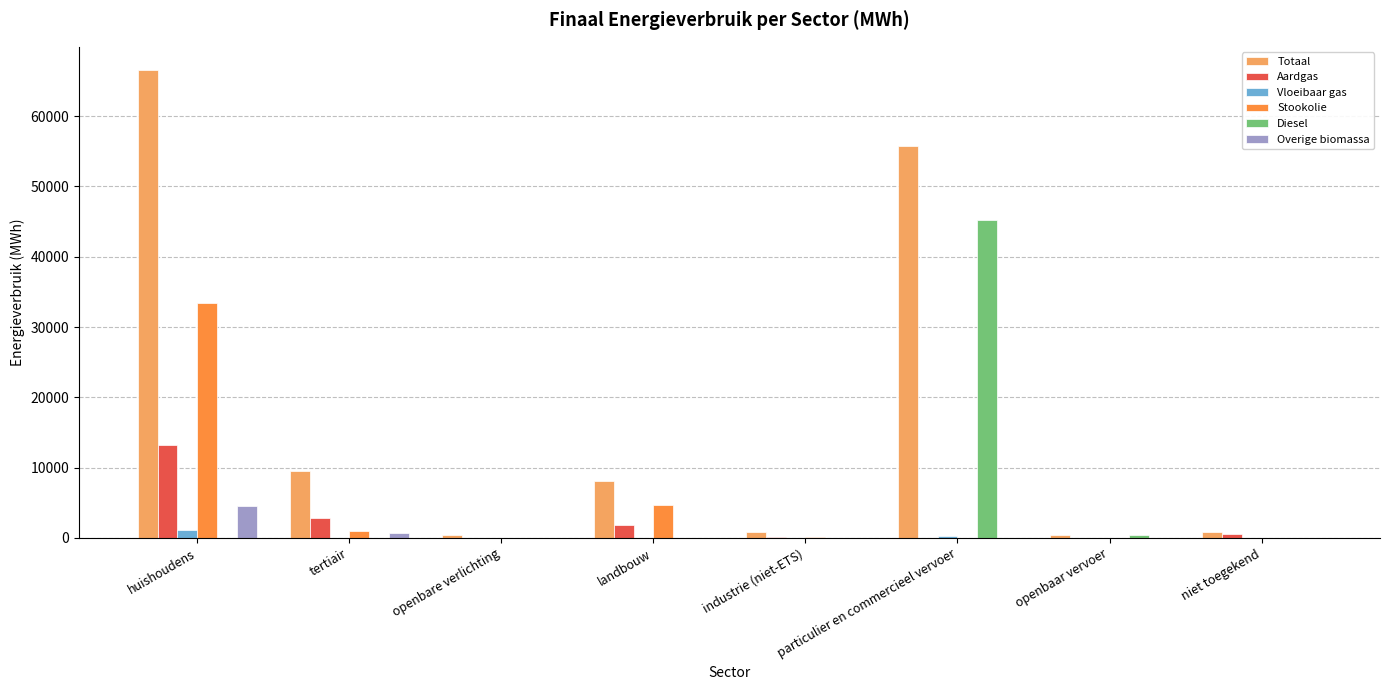

At which label is Overige biomassa closest to 2268?

tertiair